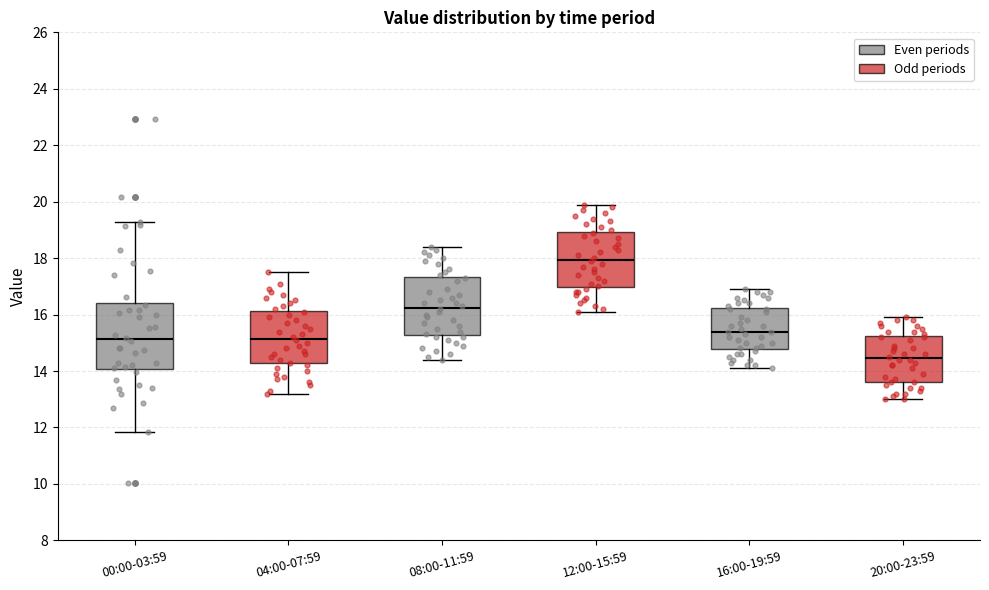

Reading left to right, transcribe this box plot: for each box, give where its median line is, the range the box spans, and where its two whiskers end, as read against the y-axis. The values are not printed on the chart, so give them approximately, as read against the axis.

00:00-03:59: median 15.2, box 14.0 to 16.4, whiskers 11.8 to 19.2
04:00-07:59: median 15.2, box 14.2 to 16.2, whiskers 13.2 to 17.6
08:00-11:59: median 16.2, box 15.2 to 17.4, whiskers 14.4 to 18.4
12:00-15:59: median 18.0, box 17.0 to 19.0, whiskers 16.2 to 20.0
16:00-19:59: median 15.4, box 14.8 to 16.2, whiskers 14.2 to 17.0
20:00-23:59: median 14.4, box 13.6 to 15.2, whiskers 13.0 to 16.0